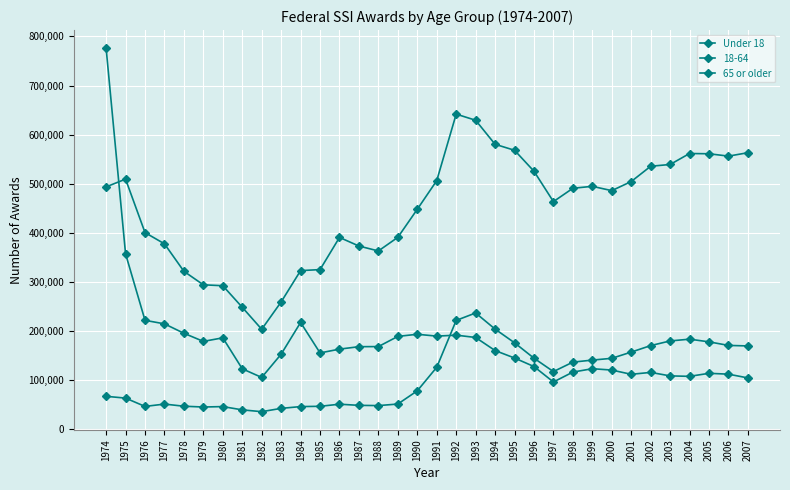

How many values in the Under 18 series are below 117090?

17